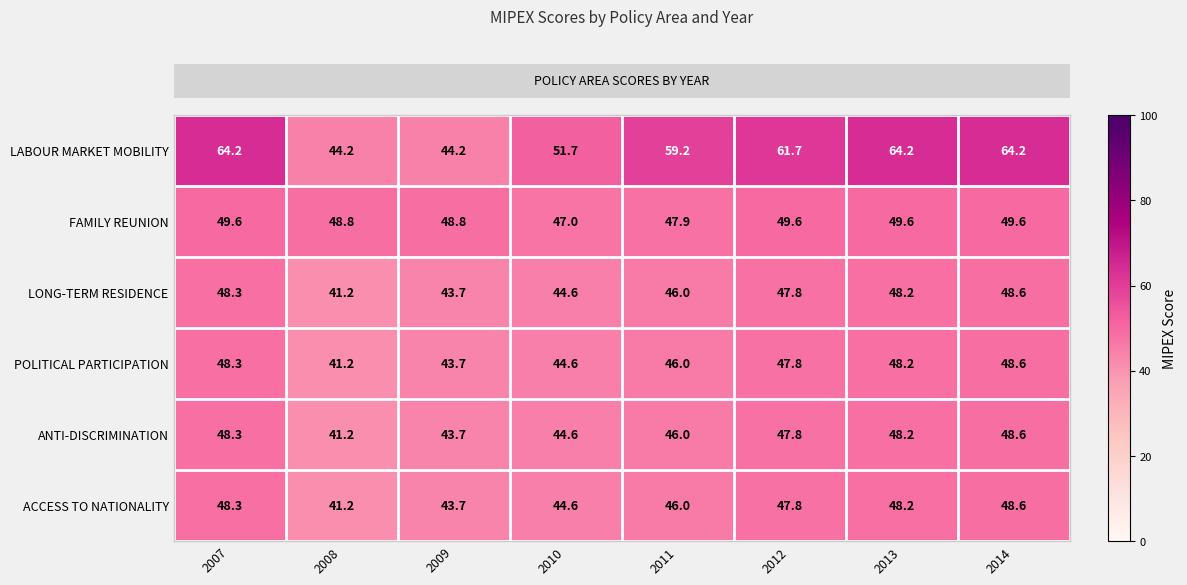

What is the sum of all LABOUR MARKET MOBILITY values?

453.6